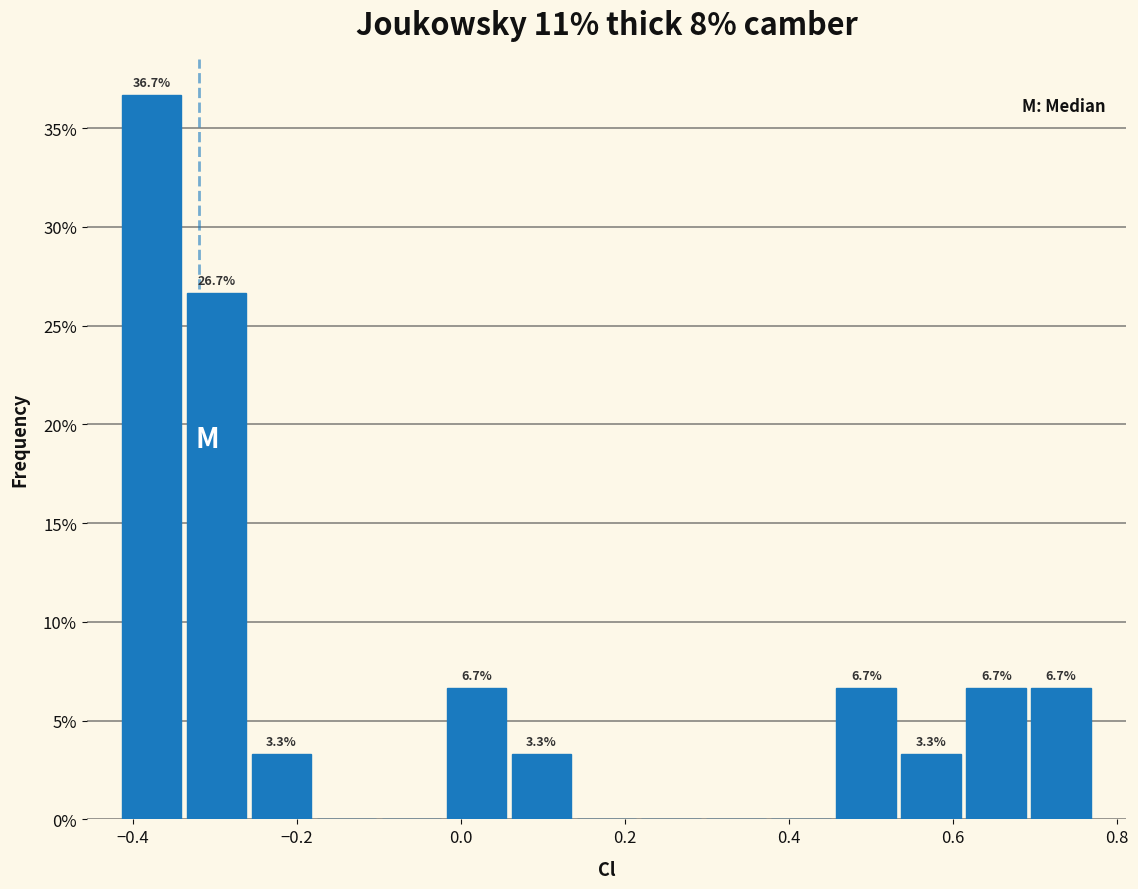

Around what value on the x-axis is the tallest bar? Give the approximate position of its centre, as read against the axis.

-0.38